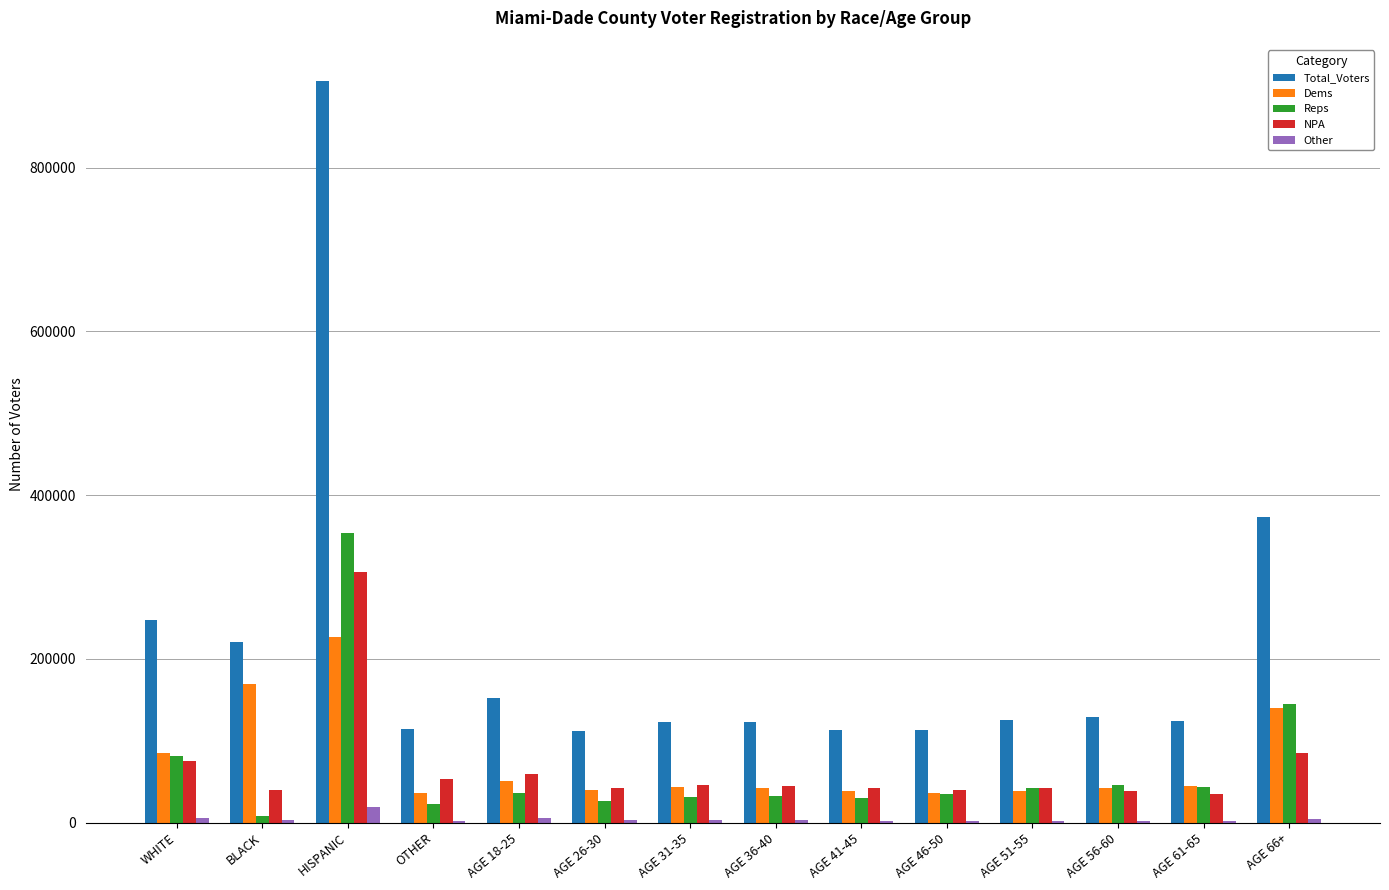

True or false: Total_Voters has a value of 124586 at AGE 61-65.

True